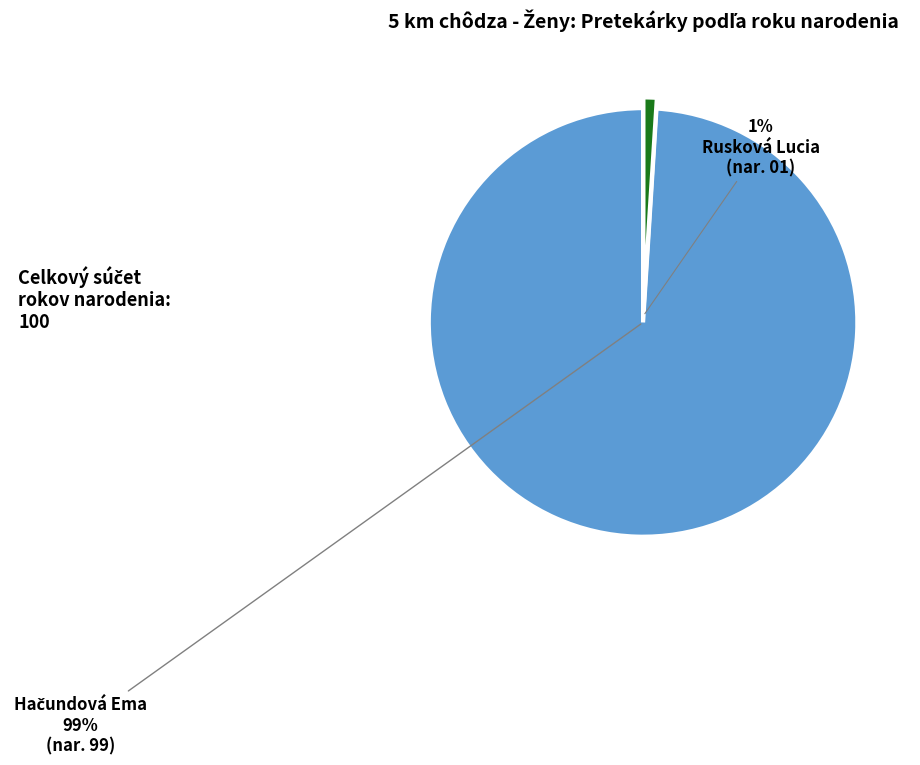

To the nearest percent, what is the average slice percentage?

50%